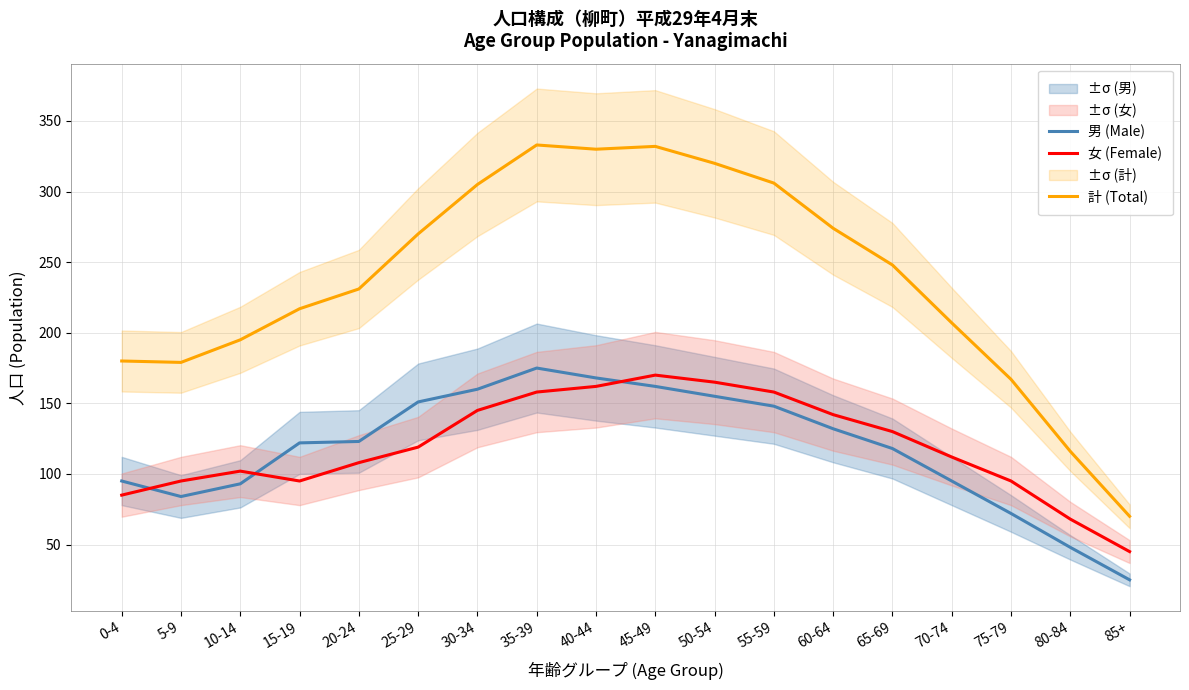

Which category has the lowest value across all series?

85+